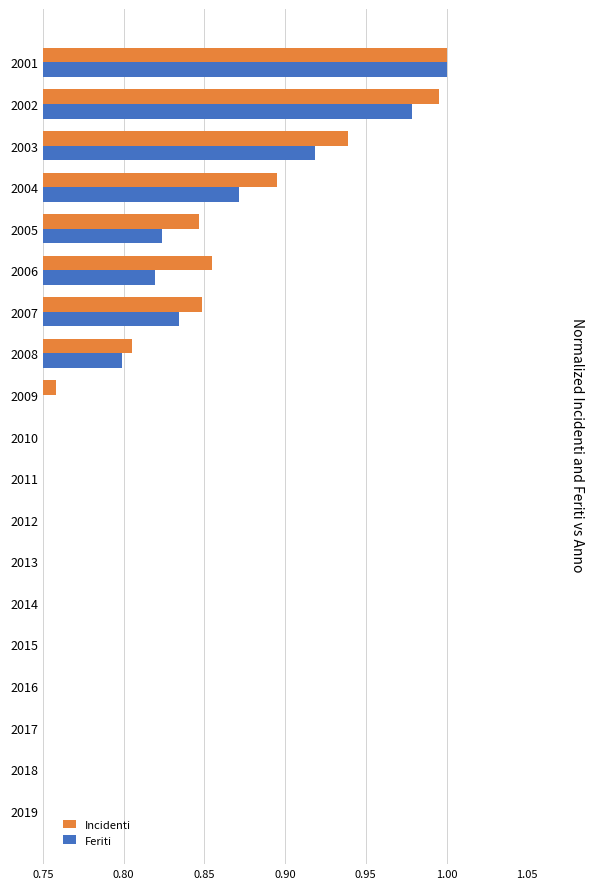

What is the smallest value displayed?

0.5